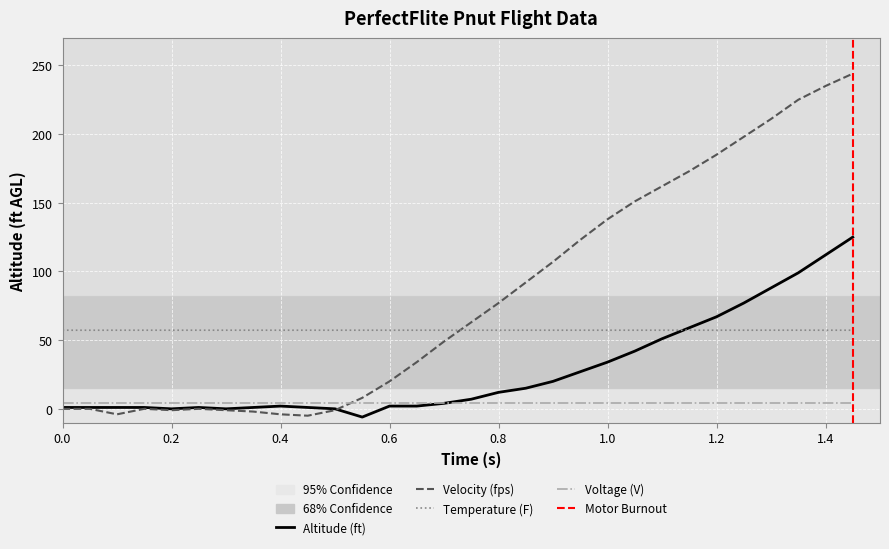

Reading left to right, transcribe all the data shown in this chart.

altitude: 1.0	1.0	1.0	1.0	0.0	1.0	0.0	1.0	2.0	1.0	0.0	-6.0	2.0	2.0	4.0	7.0	12.0	15.0	20.0	27.0	34.0	42.0	51.0	59.0	67.0	77.0	88.0	99.0	112.0	125.0
velocity: 0.0	0.0	-4.0	0.0	-1.0	0.0	-1.0	-2.0	-4.0	-5.0	-1.0	8.0	20.0	34.0	49.0	63.0	77.0	92.0	107.0	123.0	138.0	151.0	162.0	173.0	185.0	198.0	211.0	225.0	235.0	244.0
temperature: 57.2	57.2	57.2	57.2	57.2	57.2	57.2	57.2	57.2	57.2	57.2	57.2	57.2	57.2	57.2	57.2	57.2	57.2	57.2	57.2	57.2	57.2	57.2	57.2	57.2	57.2	57.2	57.2	57.2	57.2